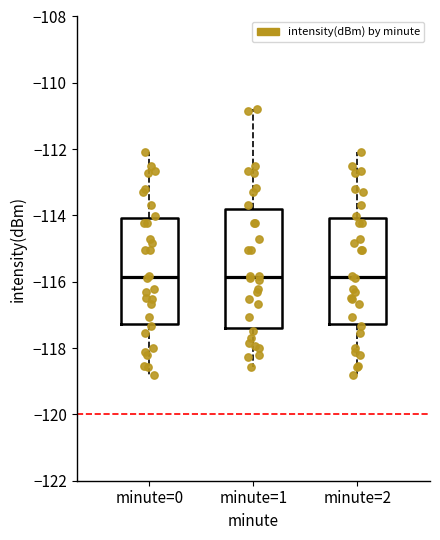

Reading left to right, transcribe this box plot: for each box, give where its median line is, the range the box spans, and where its two whiskers end, as read against the y-axis. The values are not printed on the chart, so give them approximately, as read against the axis.

minute=0: median -115.8, box -117.2 to -114.0, whiskers -118.8 to -112.0
minute=1: median -115.8, box -117.4 to -113.8, whiskers -118.6 to -110.8
minute=2: median -115.8, box -117.2 to -114.0, whiskers -118.8 to -112.0